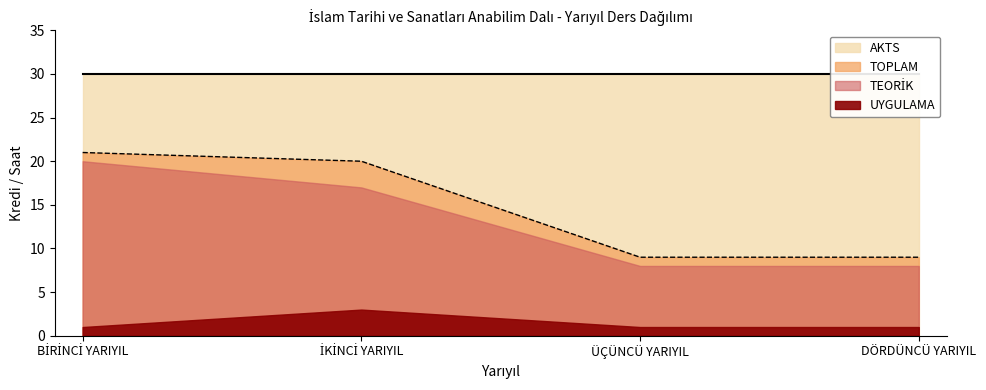

What is the sum of the UYGULAMA values at ÜÇÜNCÜ YARIYIL and BİRİNCİ YARIYIL?

2